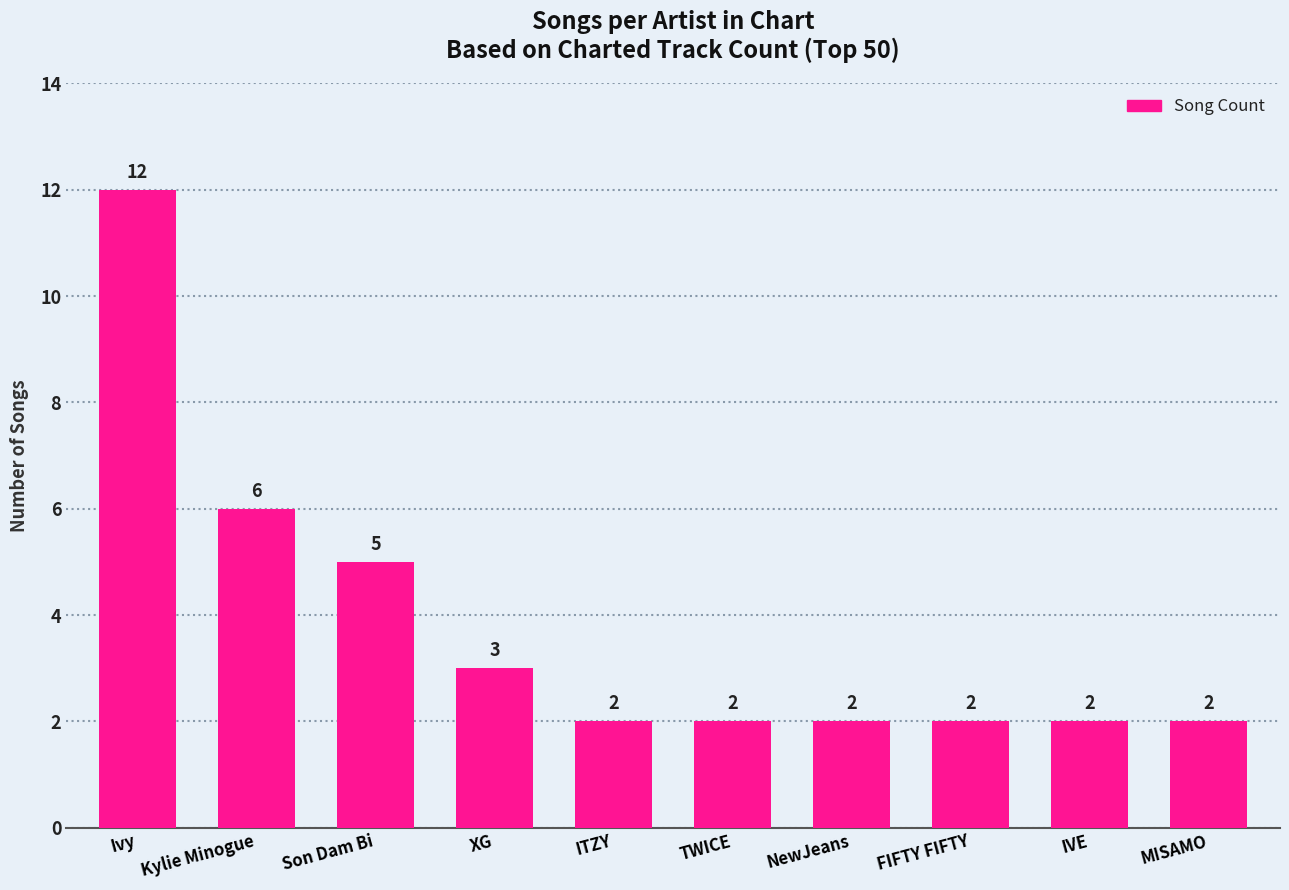

What position from the left is MISAMO?

10